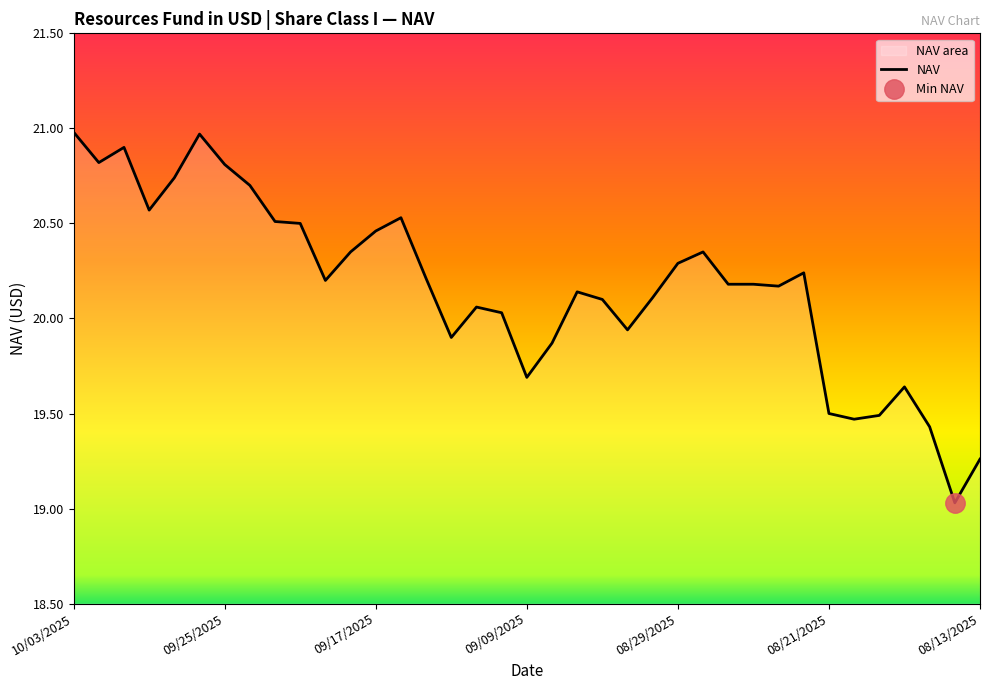

What is the value of the 25th point from the left?

20.3